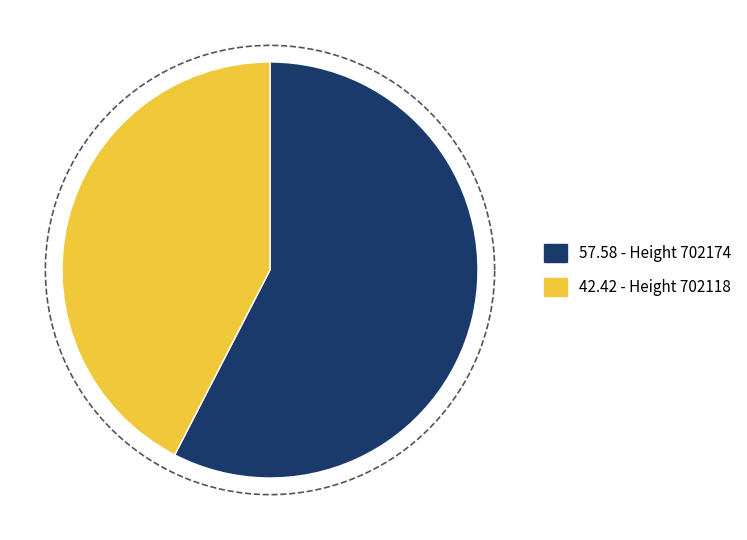

Which slice is the largest?

702174